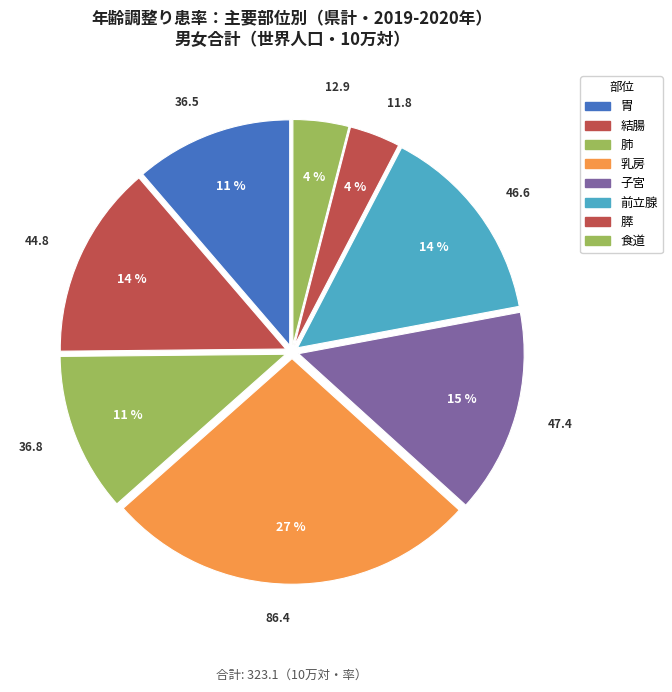

Is there a majority slice in this chart?

No